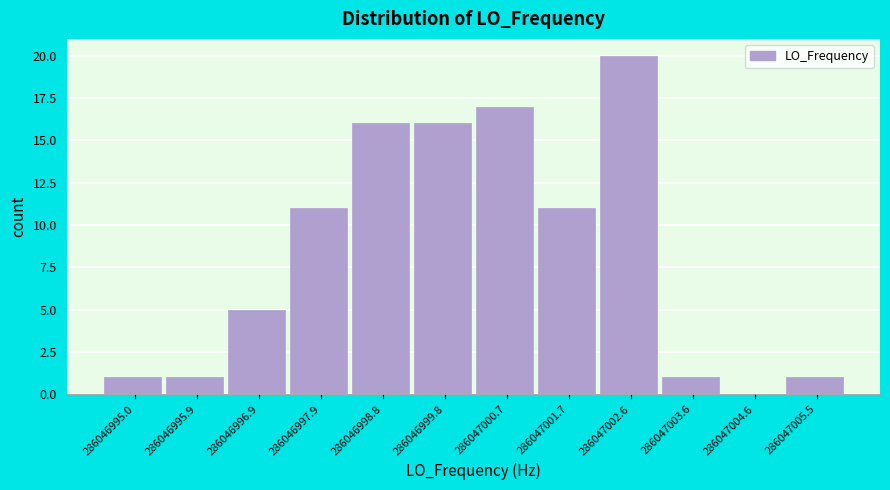

Which range on the x-axis has the tallest bar?

286047002.2 to 286047003.1